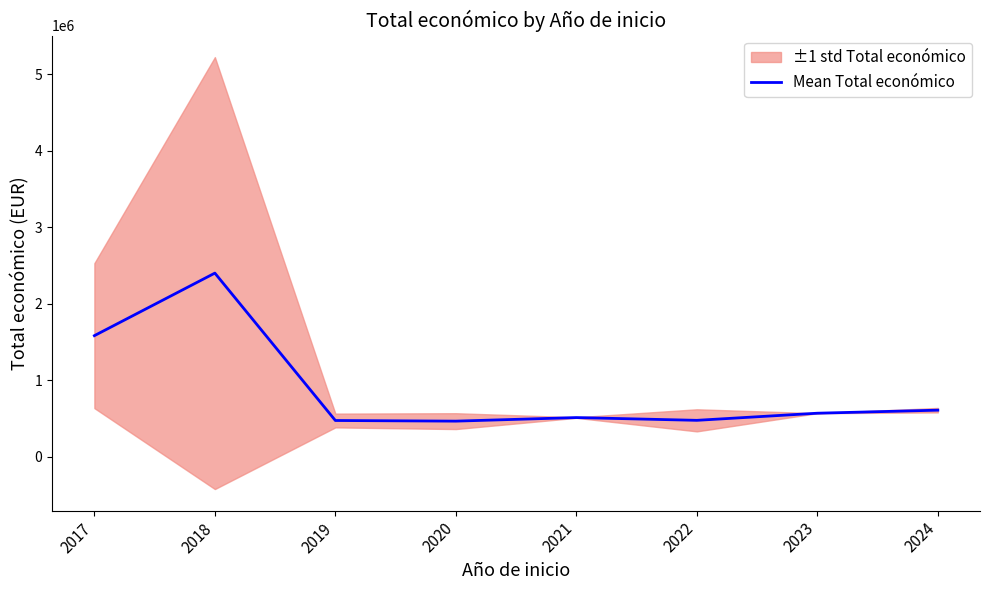

What is the value of the 2nd point from the left?

2398137.4